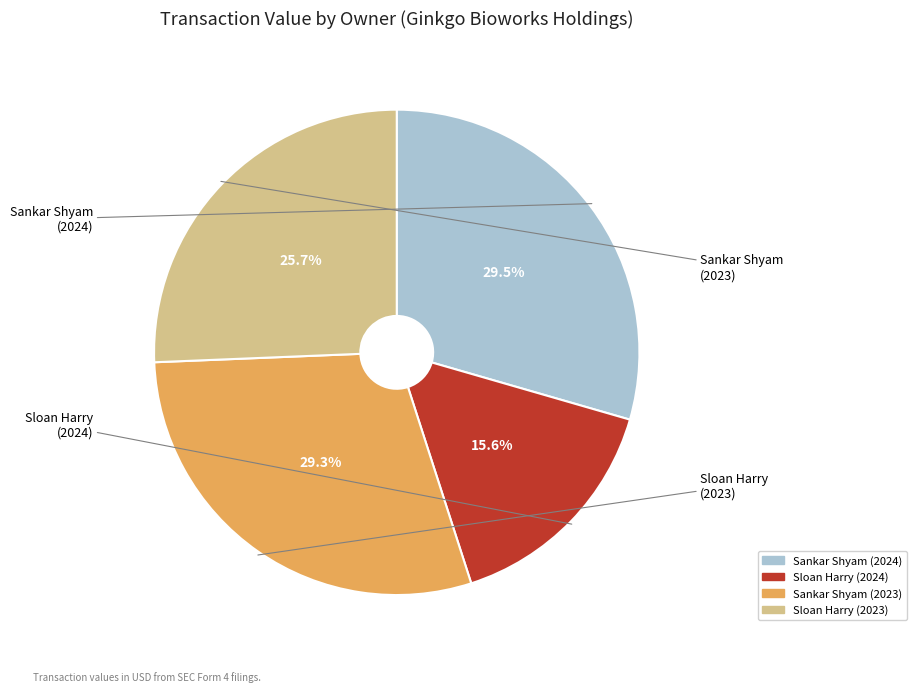

To the nearest percent, what is the average slice percentage?

25%